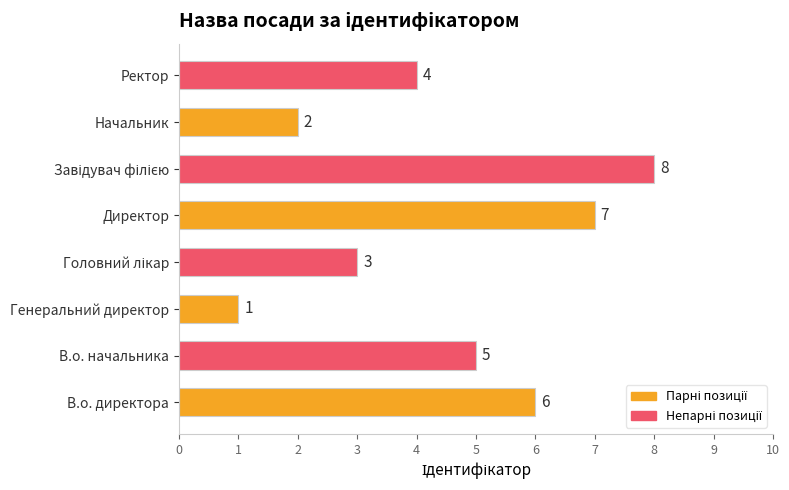

Is it true that the value at Начальник is 3?

False